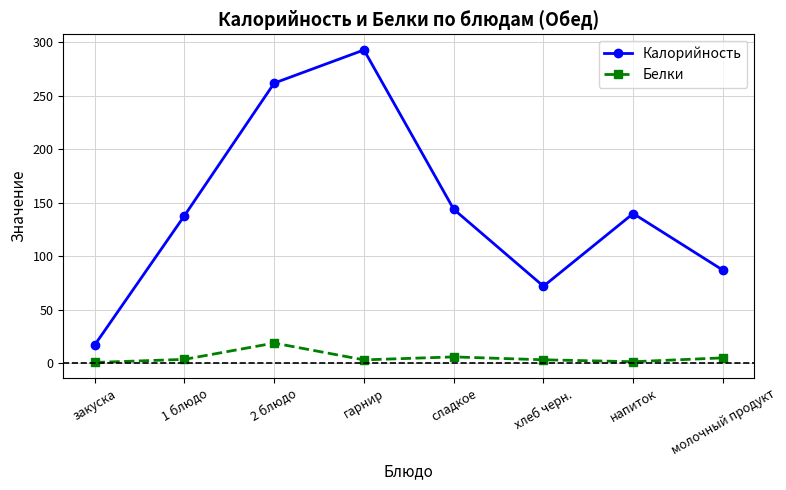

Which series has the largest range (max minus min)?

Калорийность